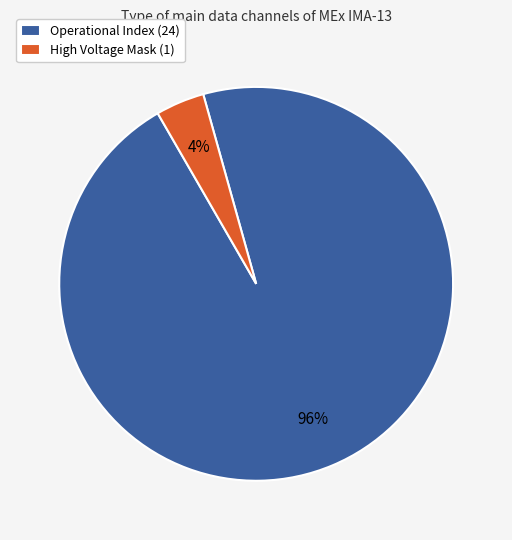

Is it true that Operational Index (24) is 96% of the pie?

True